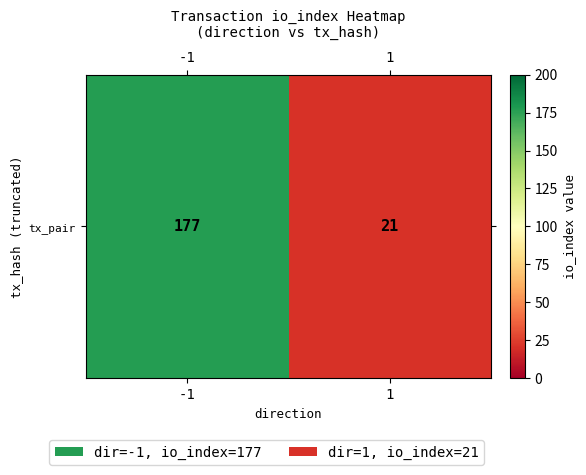

Rank the categories by value from highest to lowest.

-1, 1